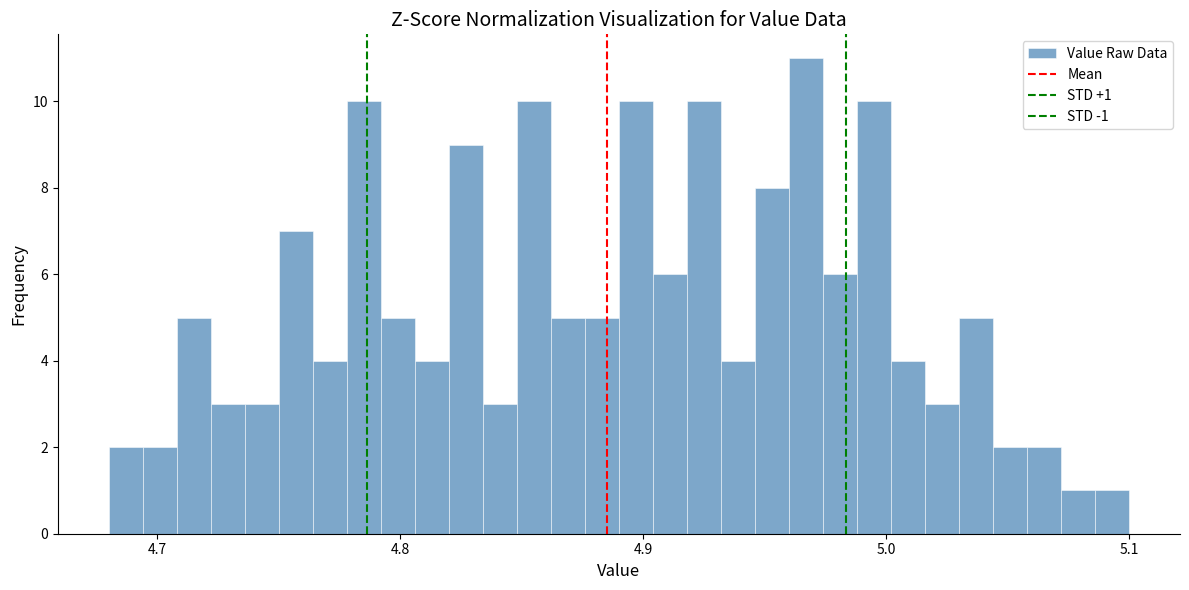

Read against the x-axis, roughly where is the centre of the tallest bar?

4.97